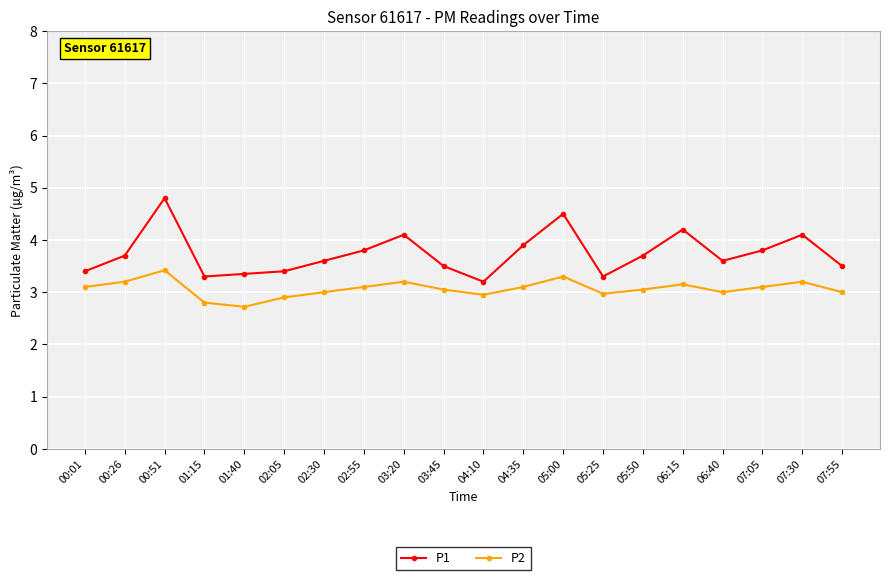

At how many categories does at least one series exceed 3?

20